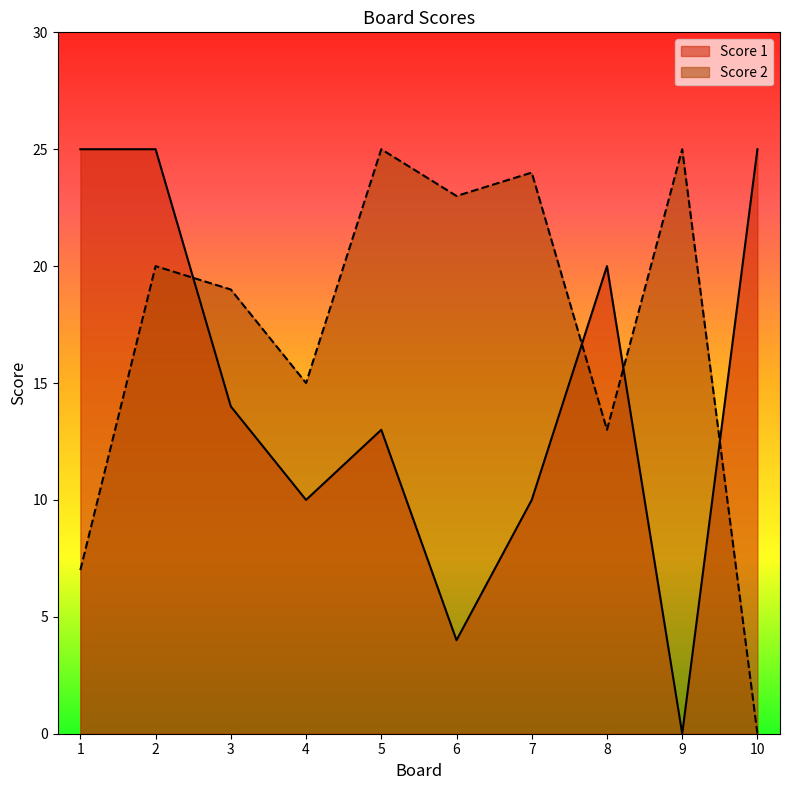

At which label is Score 1 closest to 12?

5